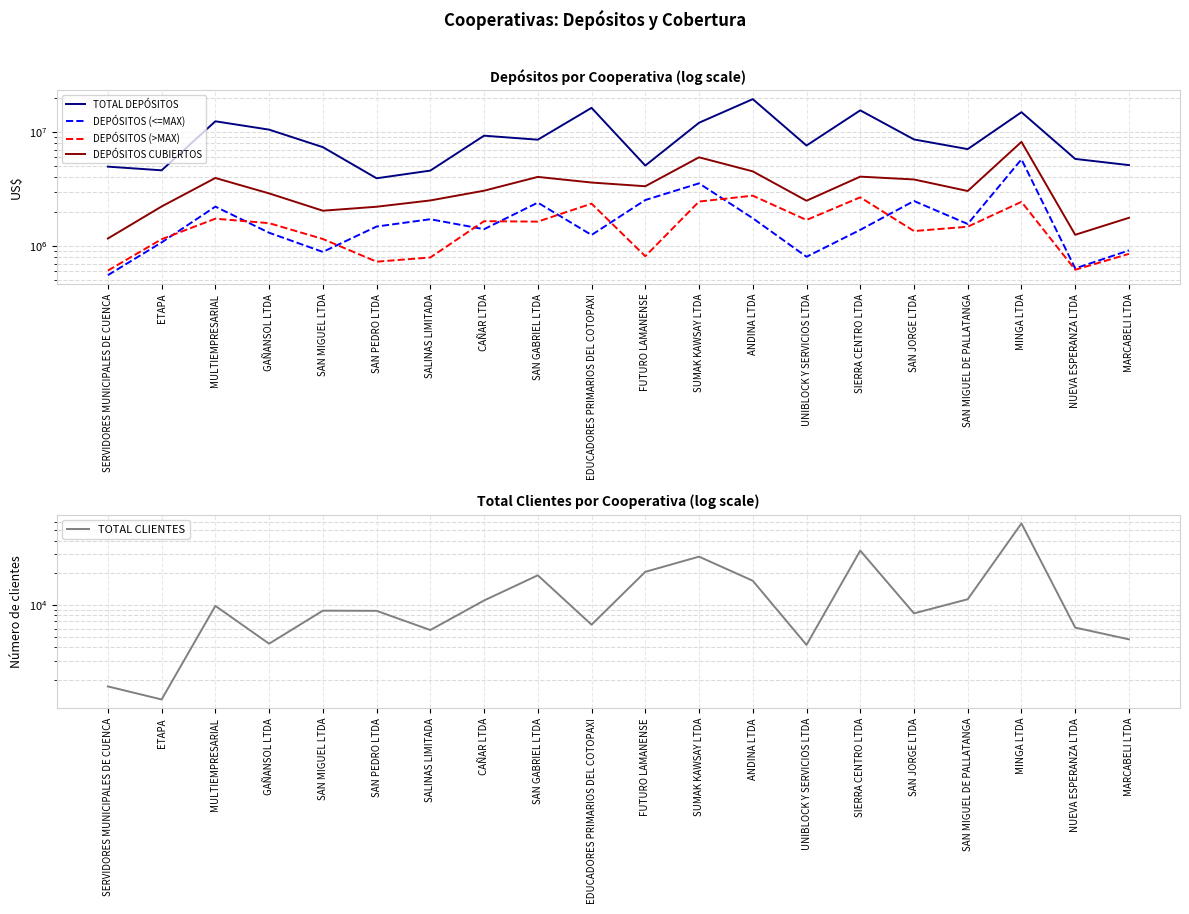

What is the maximum value shown in the chart?

19473239.6